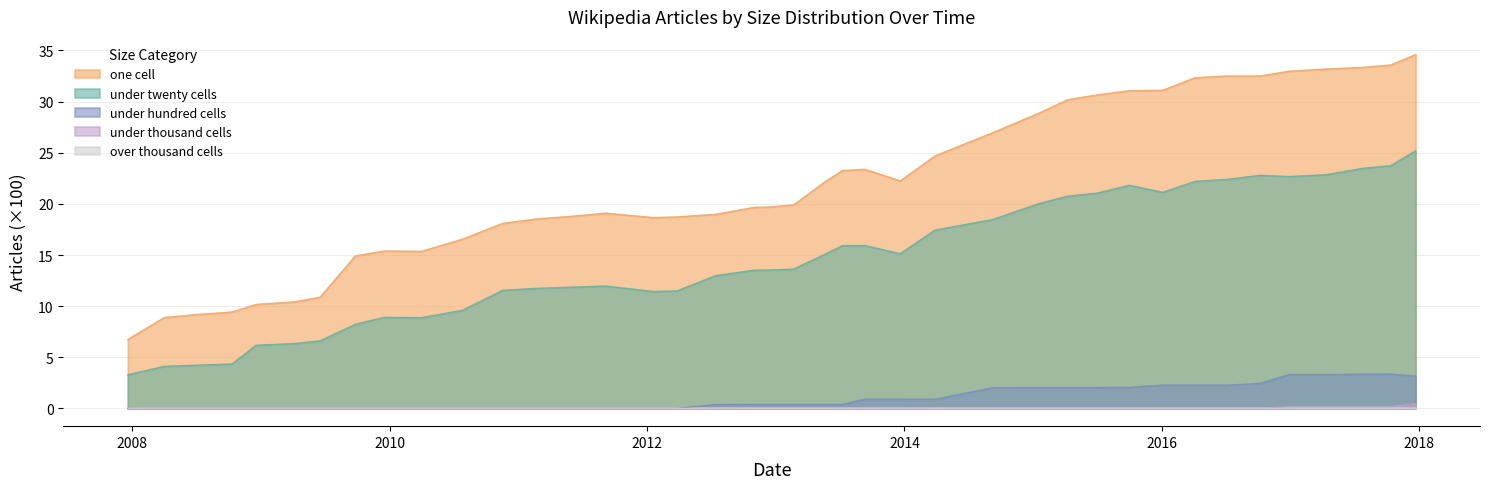

True or false: under hundred cells and one cell intersect in this chart.

False